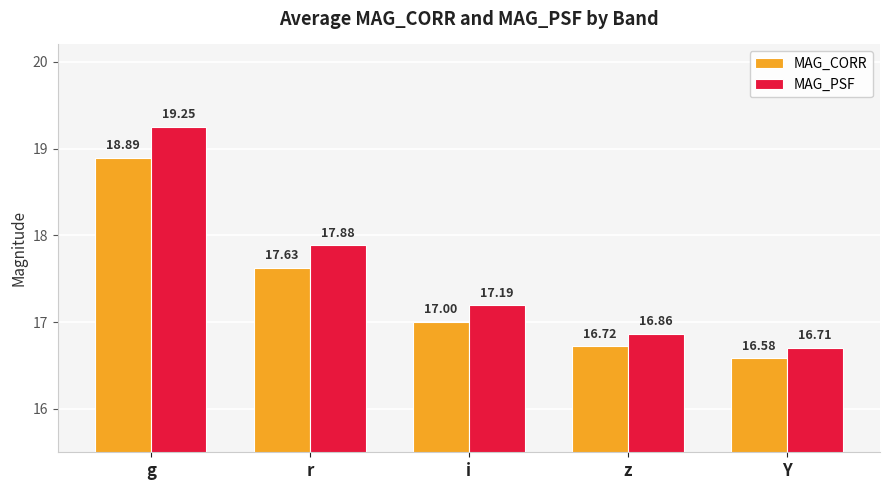

What is the sum of all MAG_CORR values?

86.8